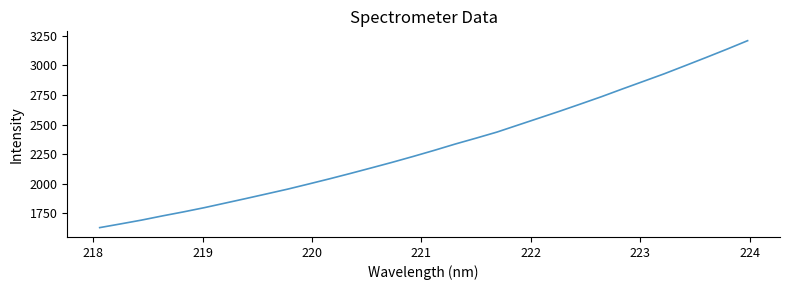

How many values are below 2282?

16